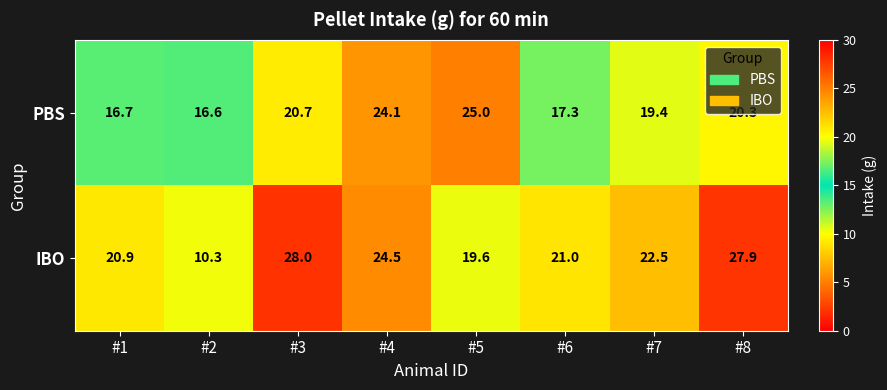

At which category is the sum across all series the highest?

#3